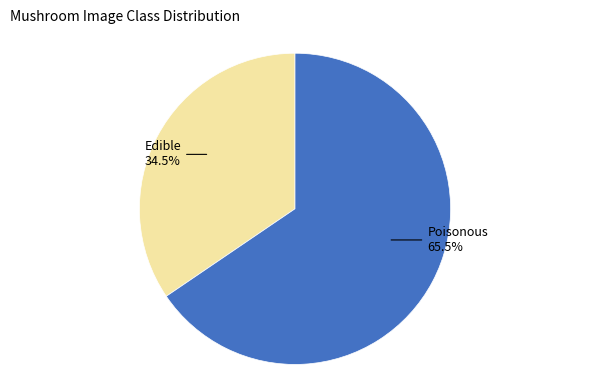

Is there any slice that represents more than half of the pie?

Yes